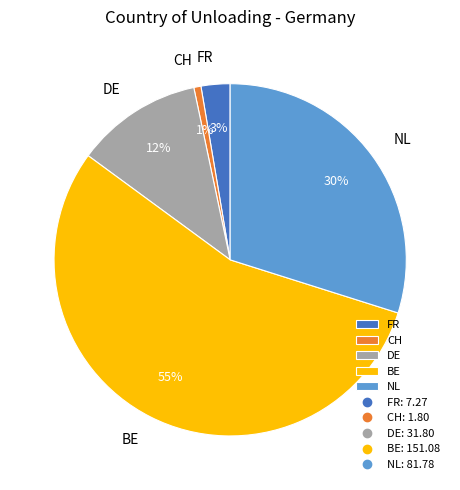

Is there any slice that represents more than half of the pie?

Yes